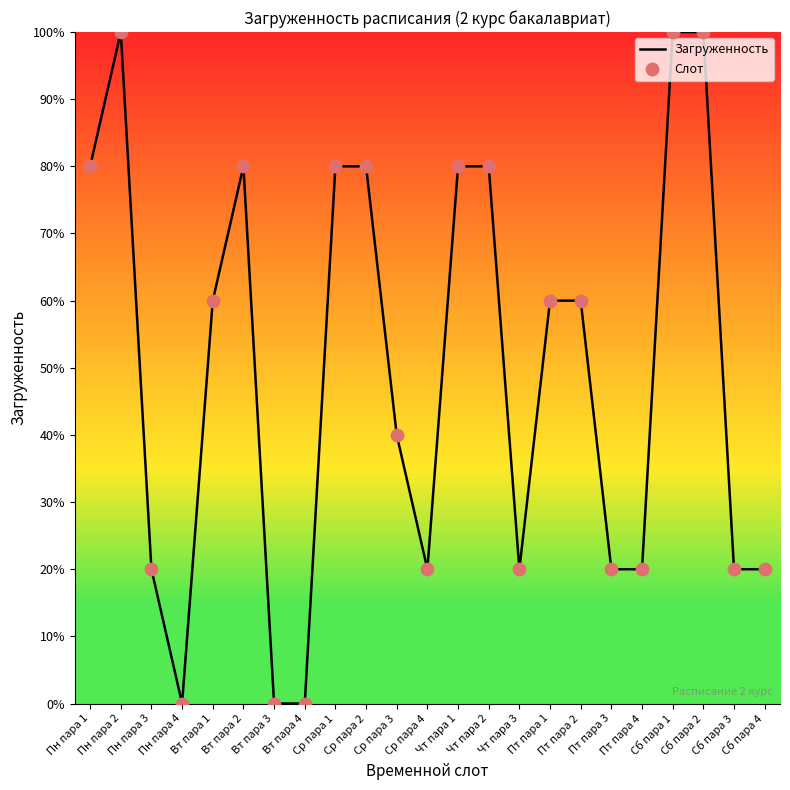

What is the difference between the maximum and minimum values?

100